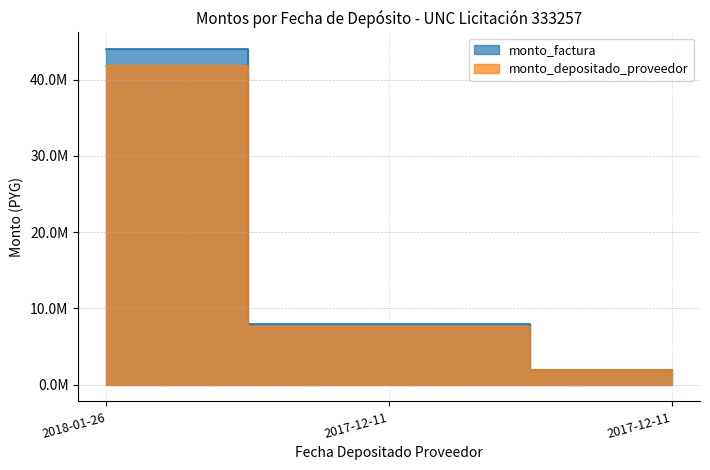

Which series has the largest total across all categories?

monto_factura